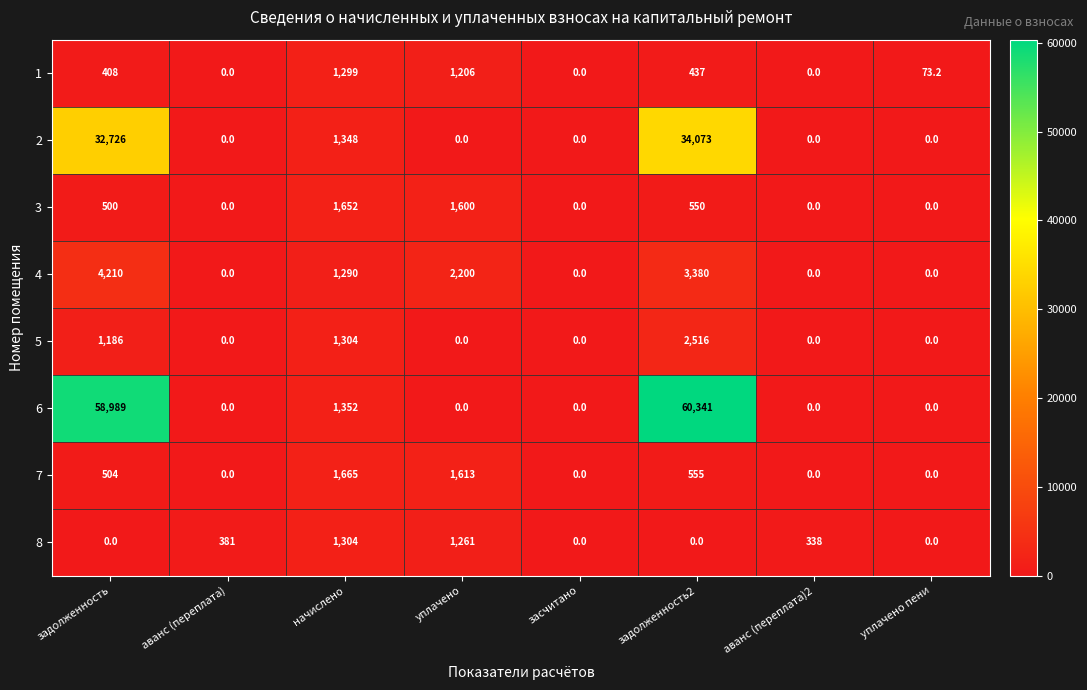

What is the difference between the maximum and second lowest values in the 6 series?

60341.0